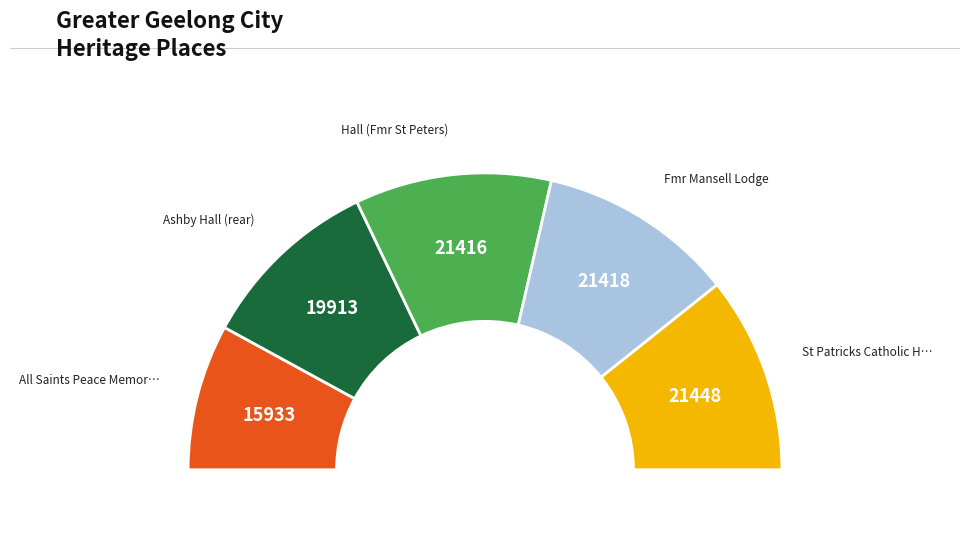

Count the number of slices in the pie.

5